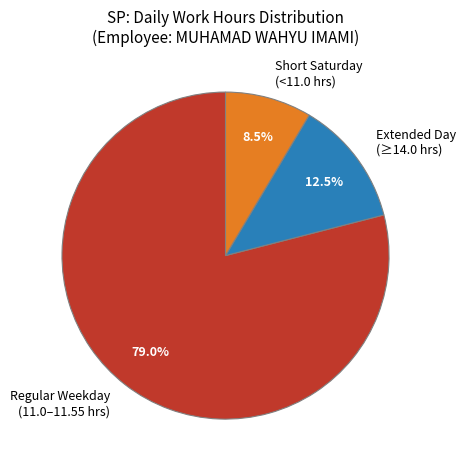

Which slice is the smallest?

Short Saturday (<11.0 hrs)